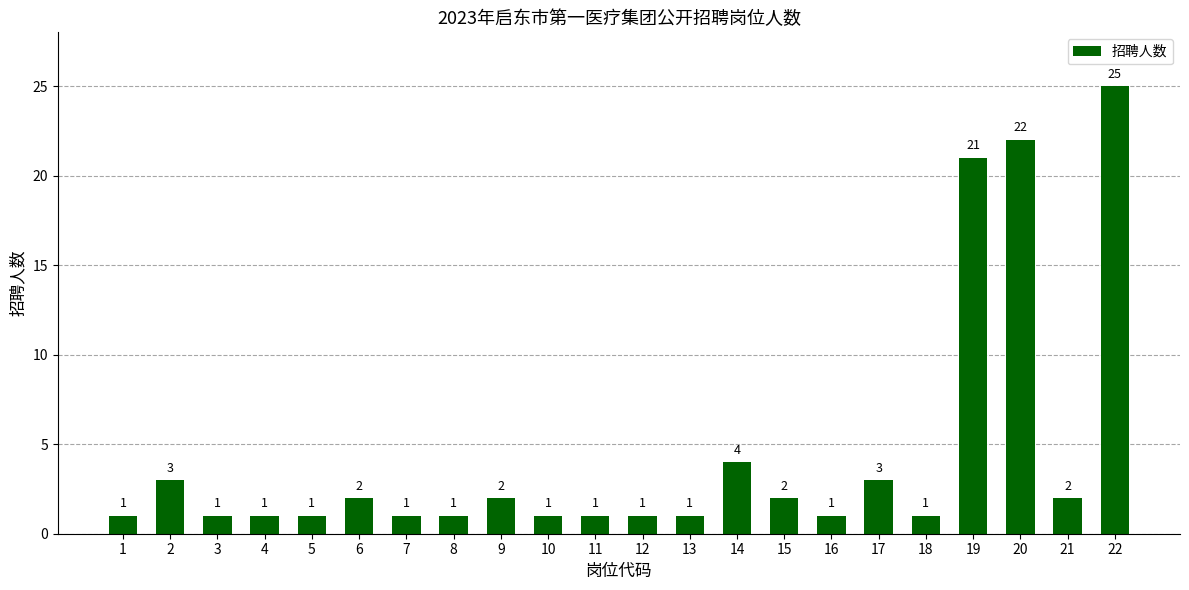

The chart shows a value of 1 at 6. True or false?

False